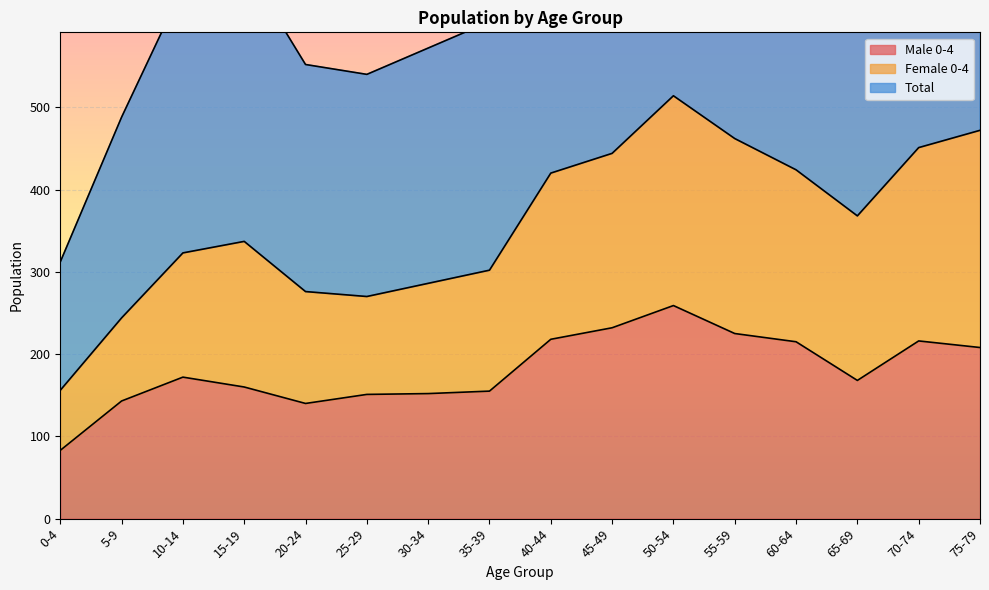

True or false: Male 0-4 and Female 0-4 intersect in this chart.

False